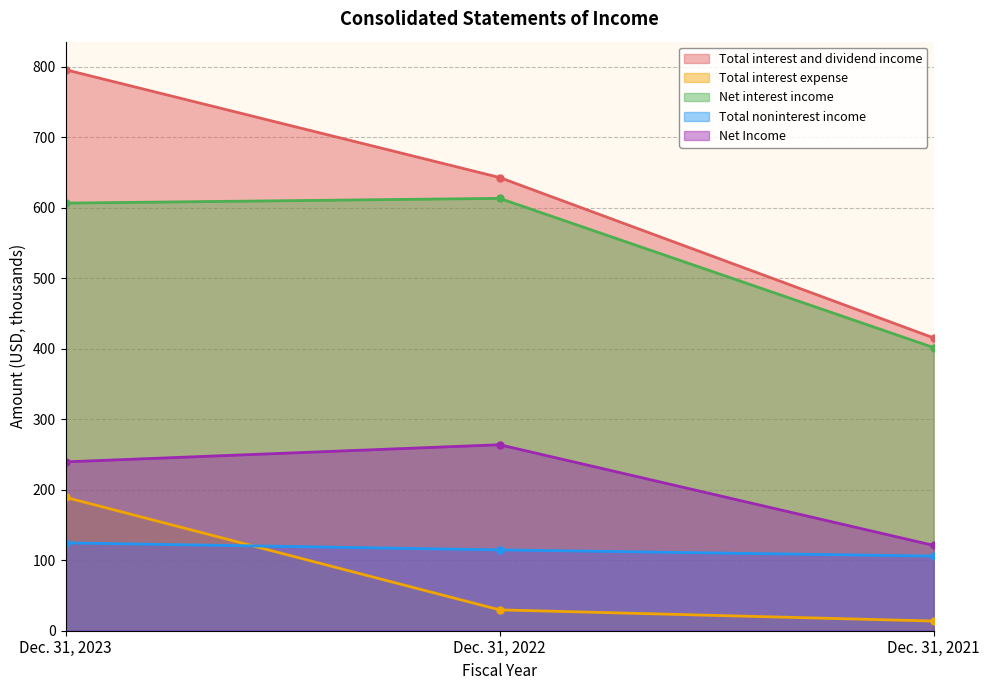

What is the value of the Total interest and dividend income point at the 1st from the left?

795.7